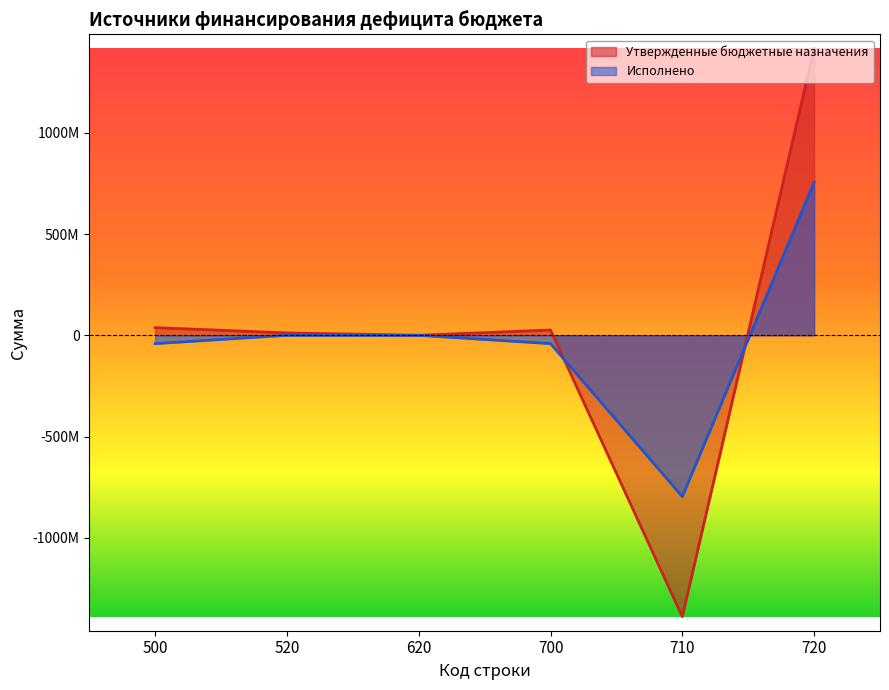

What is the difference between the Исполнено values at 520 and 720?

755192975.3